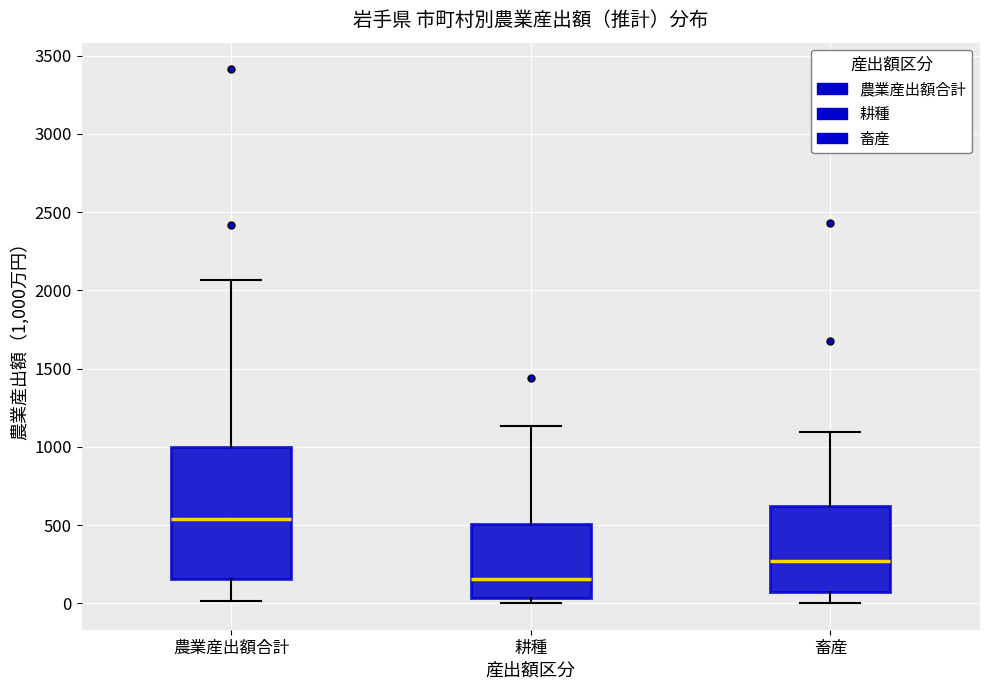

Where does the median line of the box for 農業産出額合計 sit on the y-axis? The values are not printed on the chart, so give them approximately, as read against the axis.

550